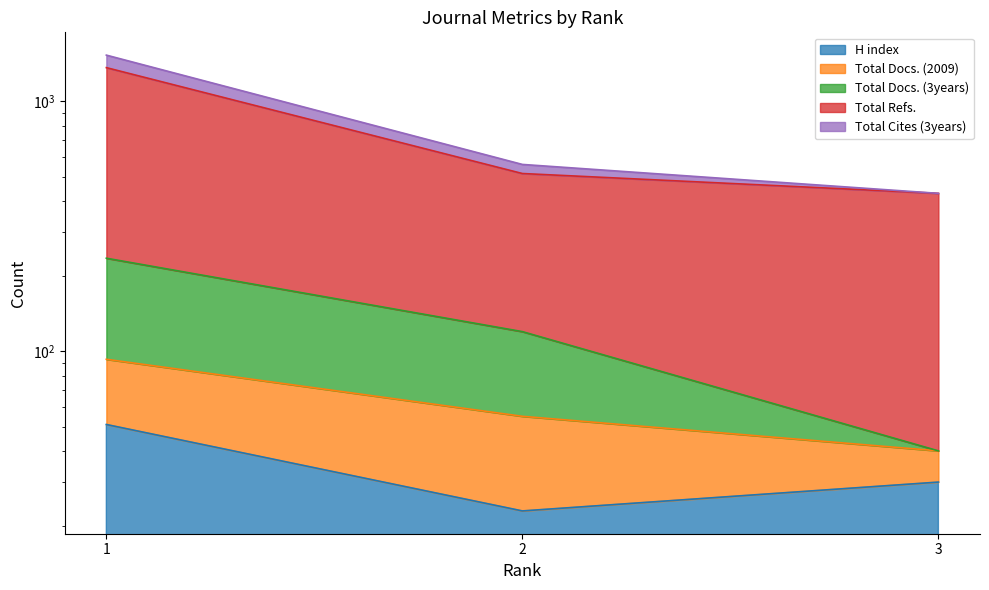

Which series has the widest spread of values?

Total Refs.